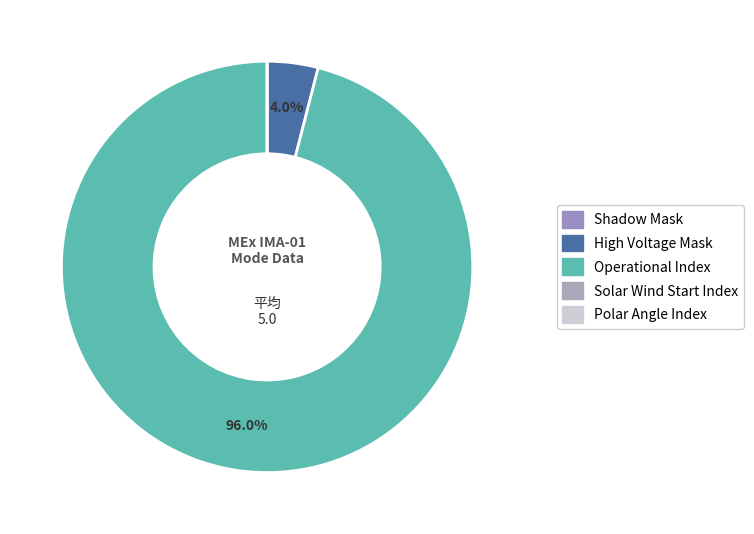

Does Polar Angle Index account for over 50% of the chart?

No